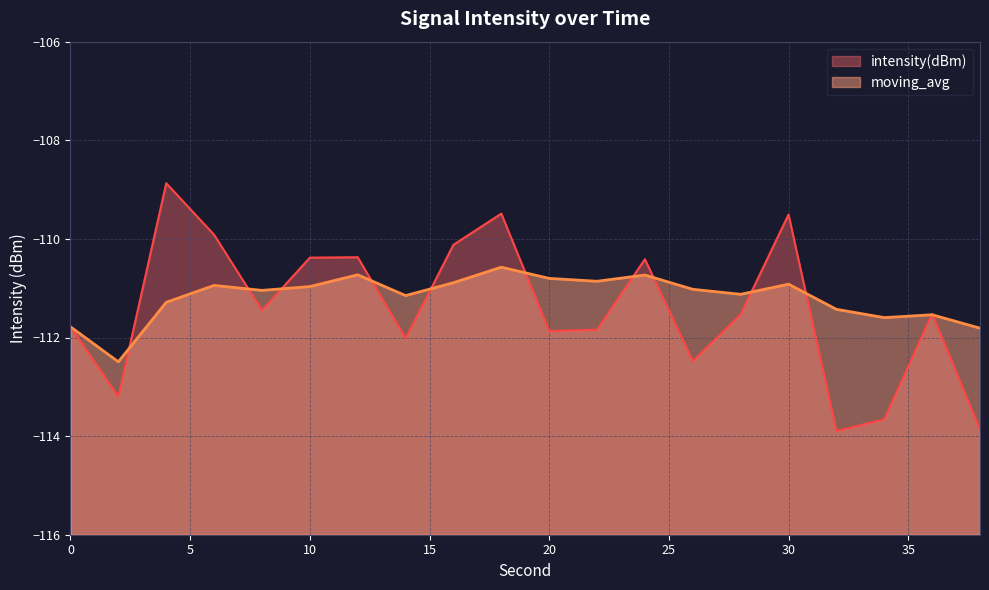

Is the value of intensity(dBm) at 2 greater than the value of moving_avg at 36?

No